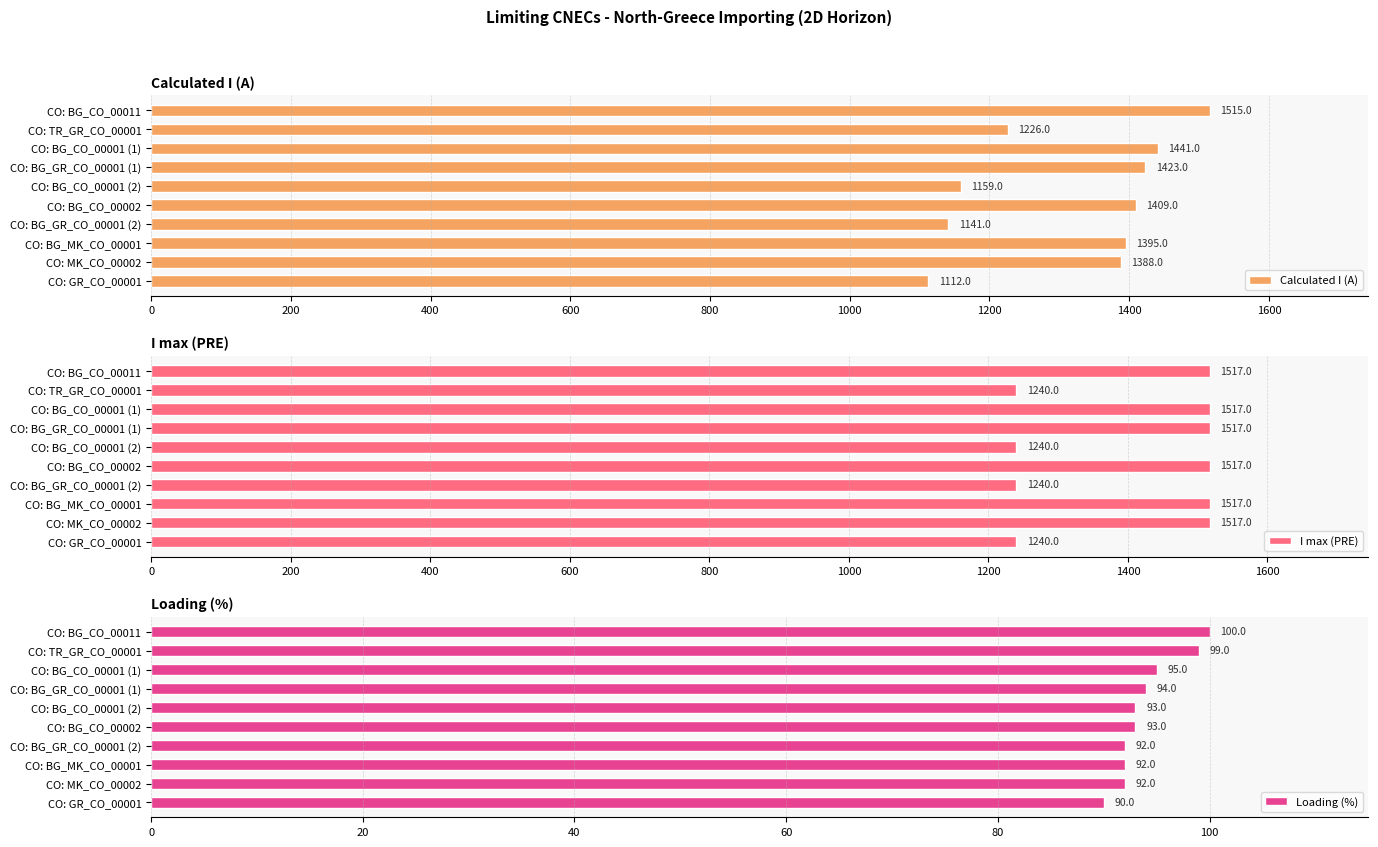

What are all the series names shown in the legend?

Calculated I (A), I max (PRE), Loading (%)